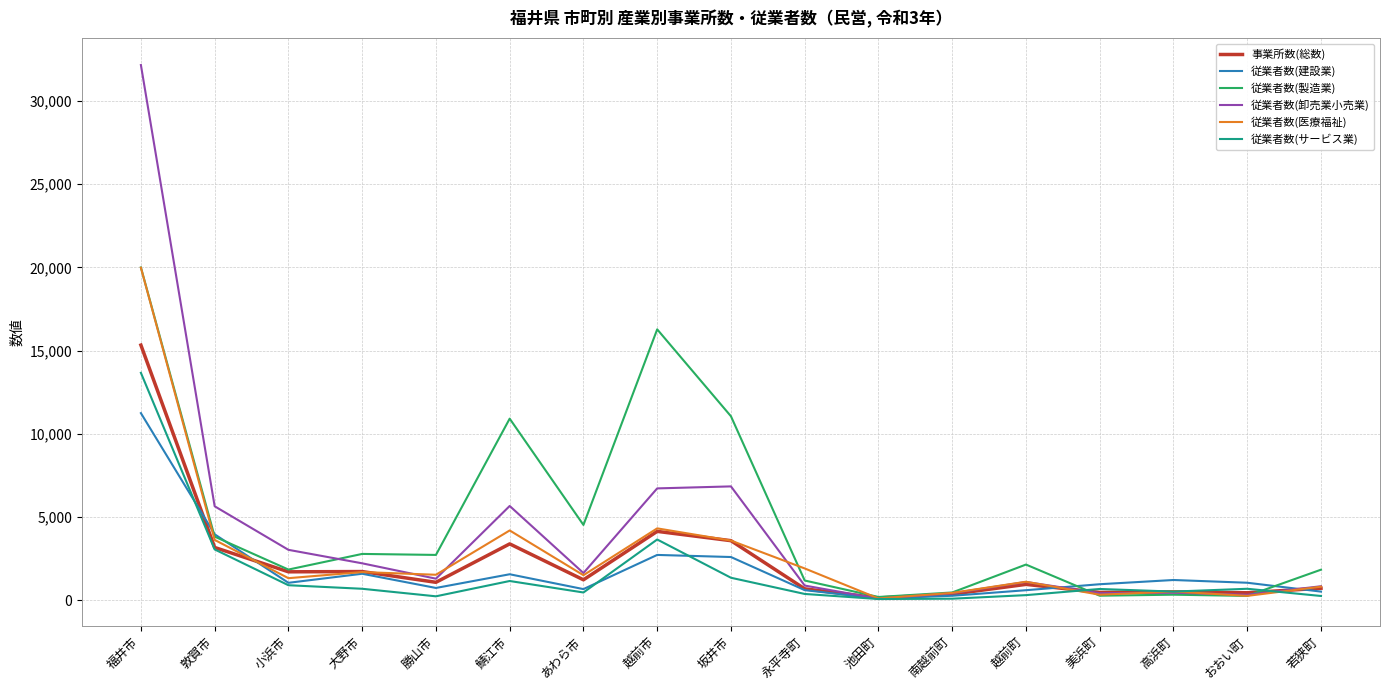

What position from the left is 高浜町?

15